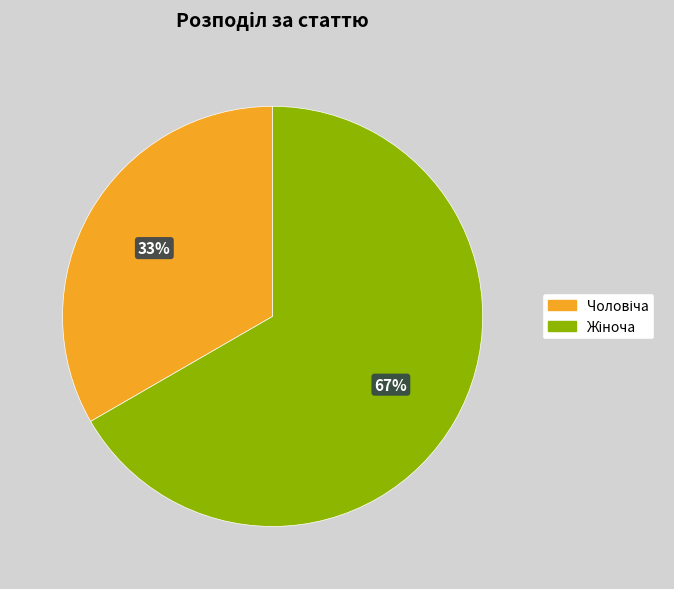

Does any single category account for the majority?

Yes